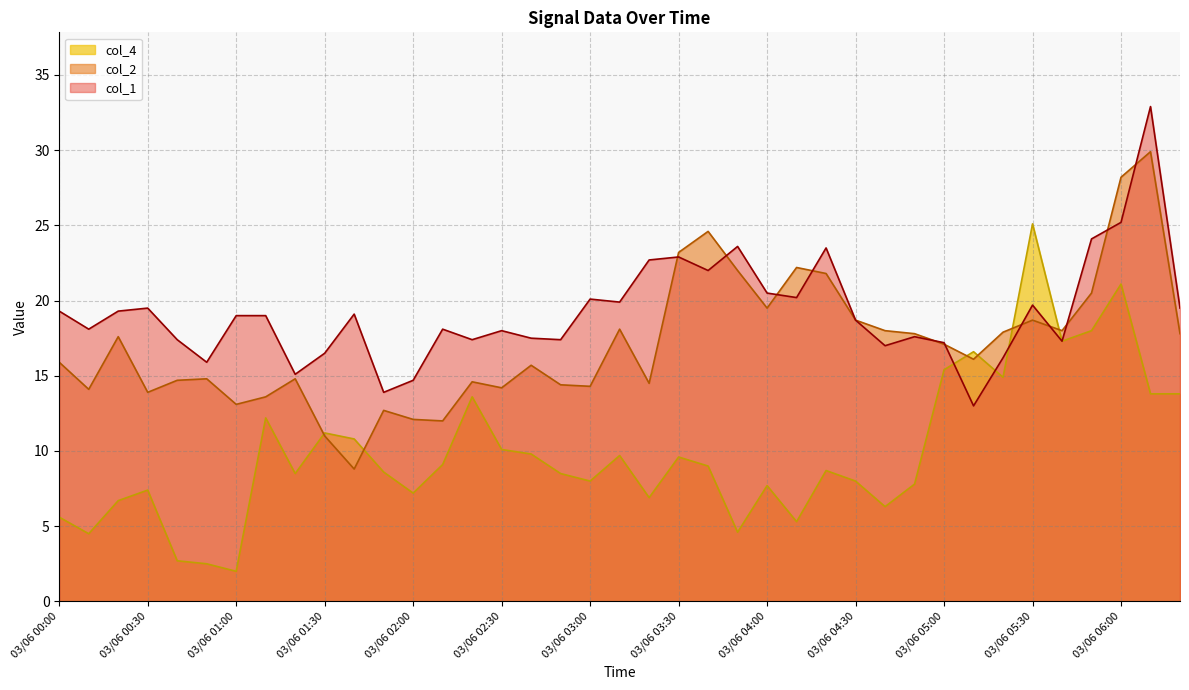

Rank the series by their average value, from lowest to highest.

col_4, col_2, col_1